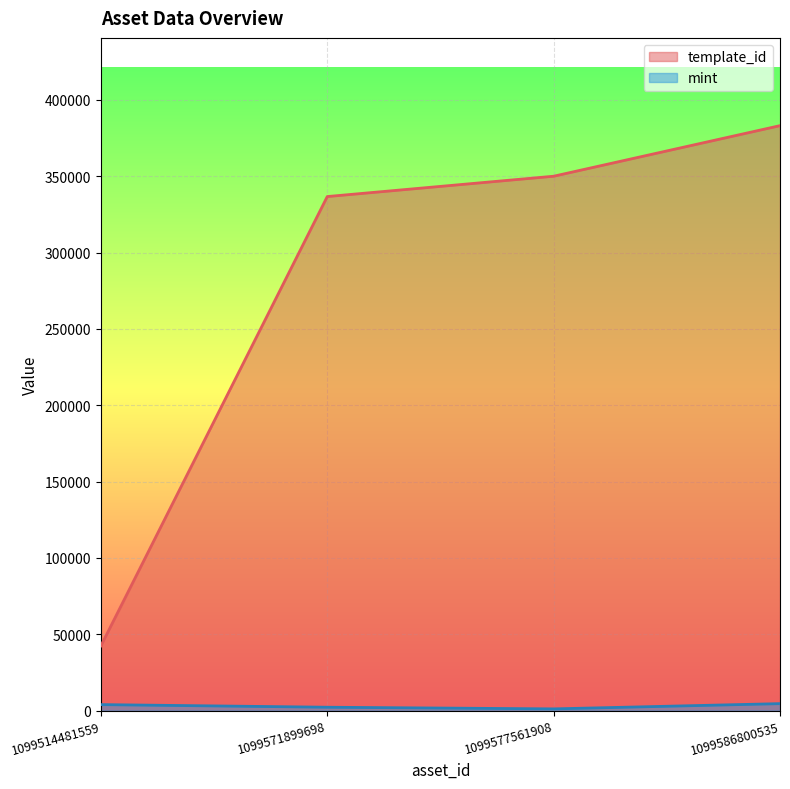

Where is template_id nearest to the value 212745?

1099571899698